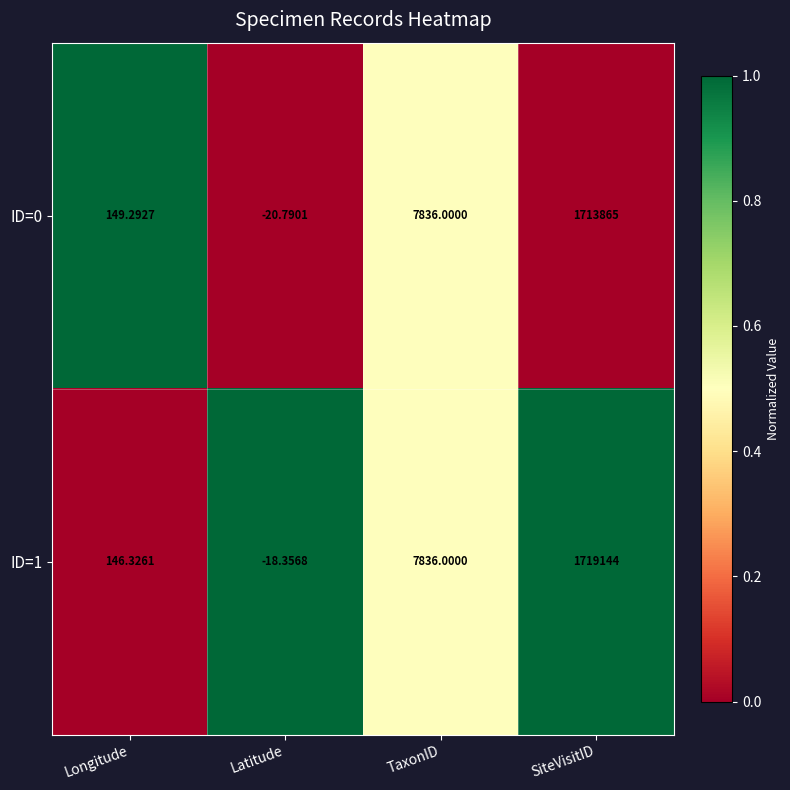

At which category does the chart reach its minimum across all series?

Latitude